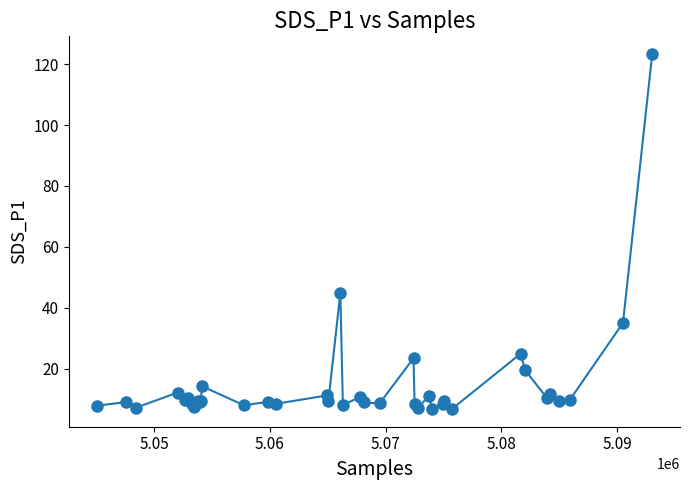

What is the minimum value shown in the chart?

6.8